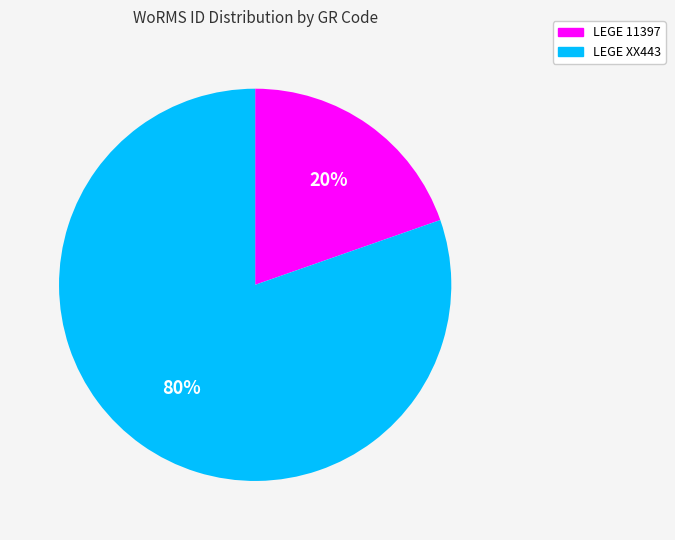

What percentage is the LEGE 11397 slice, to the nearest percent?

20%